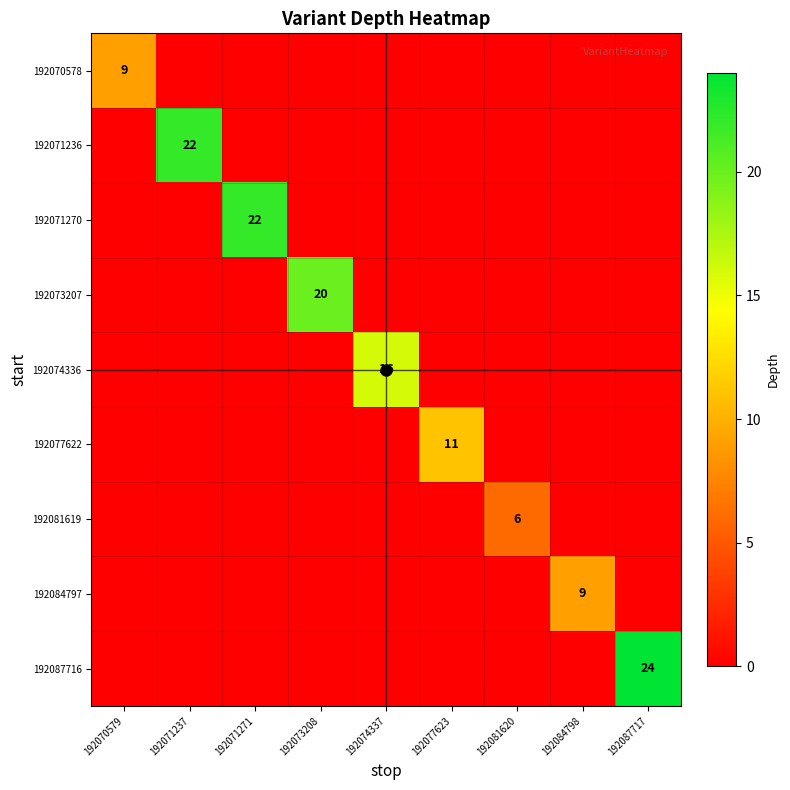

Is it true that 192087716 equals 24 at 192087717?

True